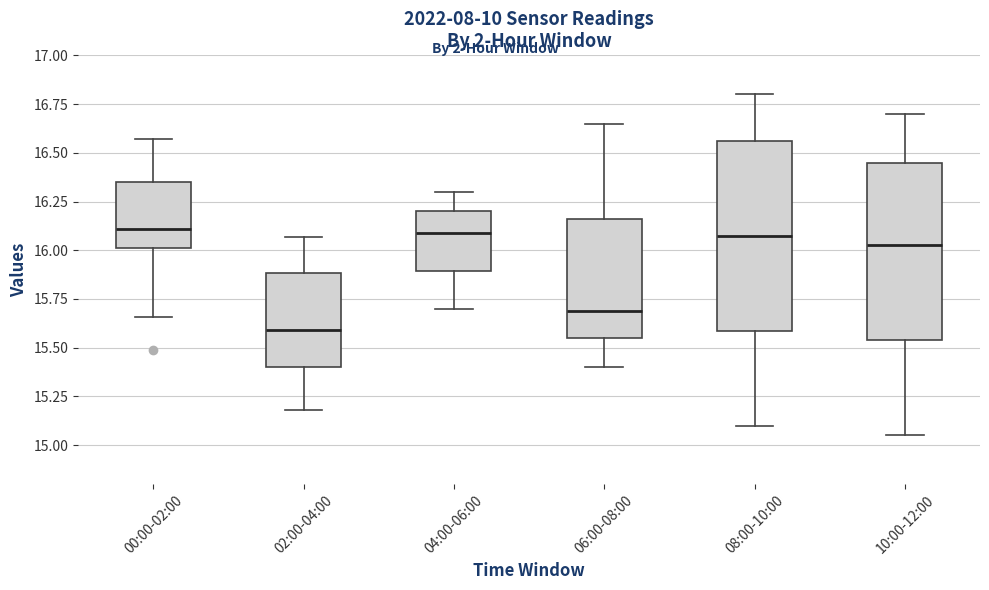

Reading left to right, transcribe this box plot: for each box, give where its median line is, the range the box spans, and where its two whiskers end, as read against the y-axis. The values are not printed on the chart, so give them approximately, as read against the axis.

00:00-02:00: median 16.10, box 16.00 to 16.35, whiskers 15.65 to 16.55
02:00-04:00: median 15.60, box 15.40 to 15.90, whiskers 15.20 to 16.05
04:00-06:00: median 16.10, box 15.90 to 16.20, whiskers 15.70 to 16.30
06:00-08:00: median 15.70, box 15.55 to 16.15, whiskers 15.40 to 16.65
08:00-10:00: median 16.10, box 15.60 to 16.55, whiskers 15.10 to 16.80
10:00-12:00: median 16.05, box 15.55 to 16.45, whiskers 15.05 to 16.70